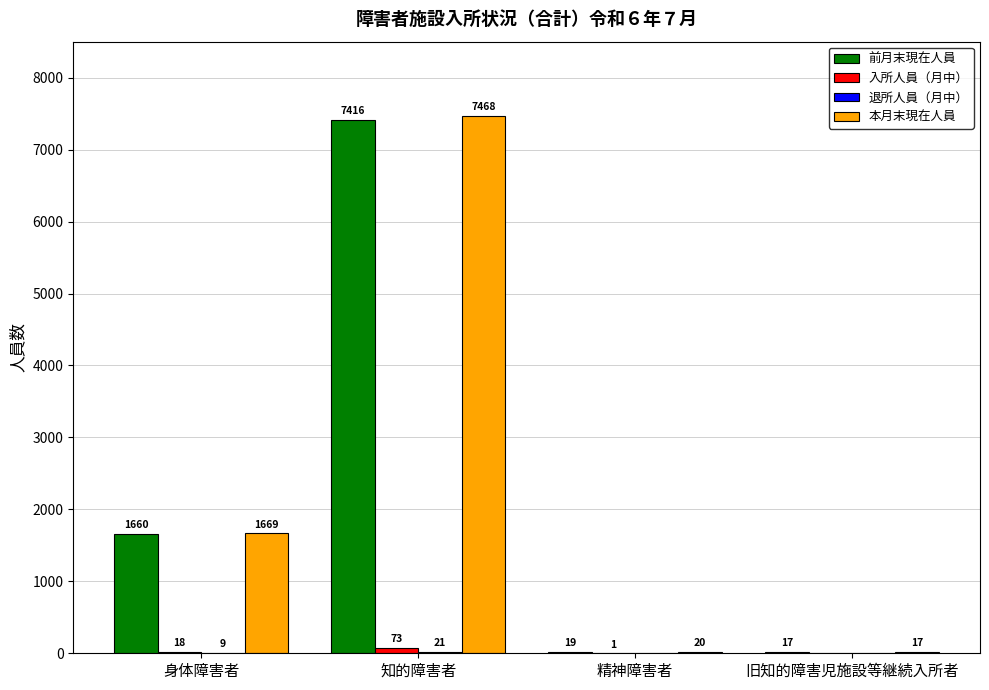

At which label is 前月末現在人員 closest to 3716?

身体障害者